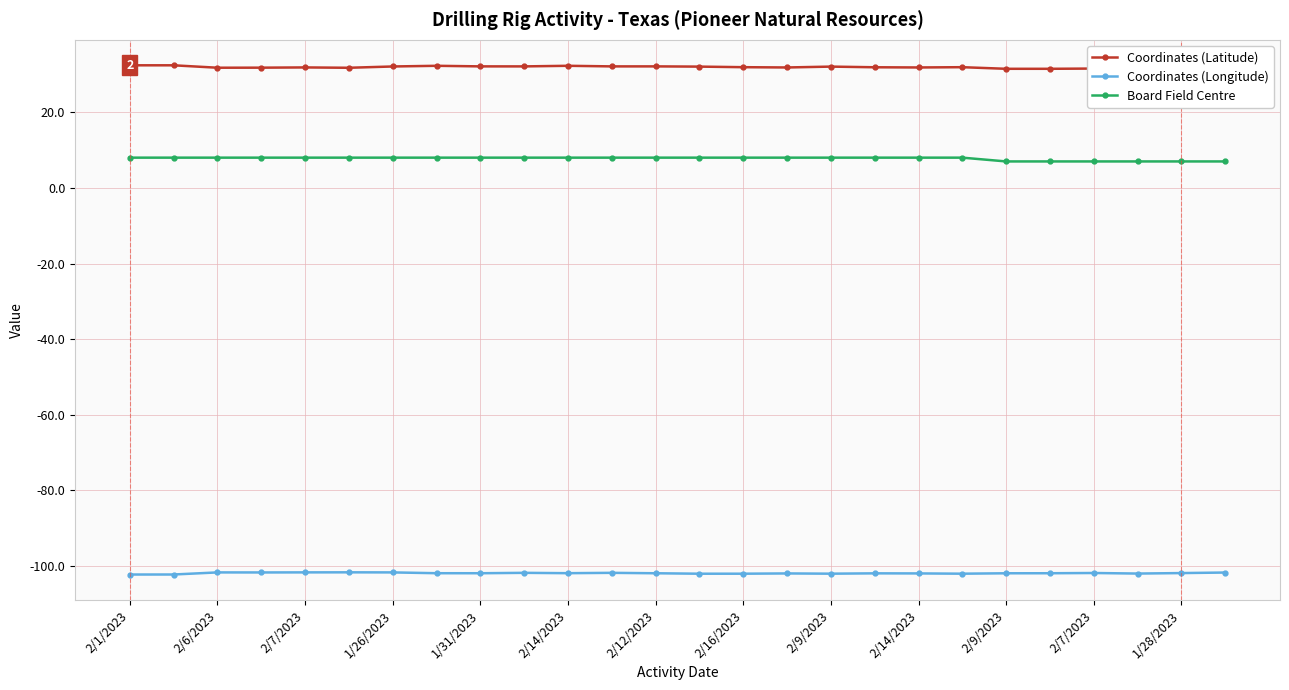

Does the chart have visible grid lines?

Yes